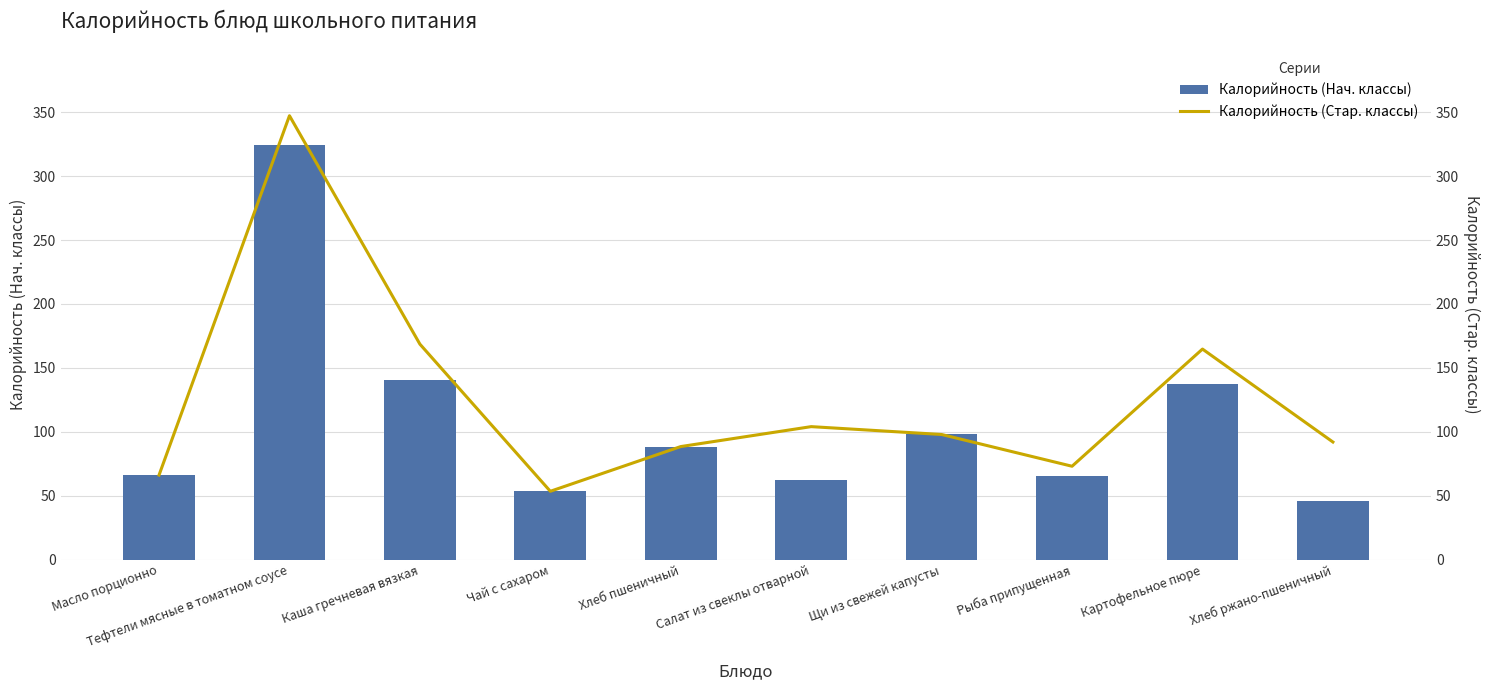

What is the difference between the highest and lowest values at Хлеб ржано-пшеничный?

46.0